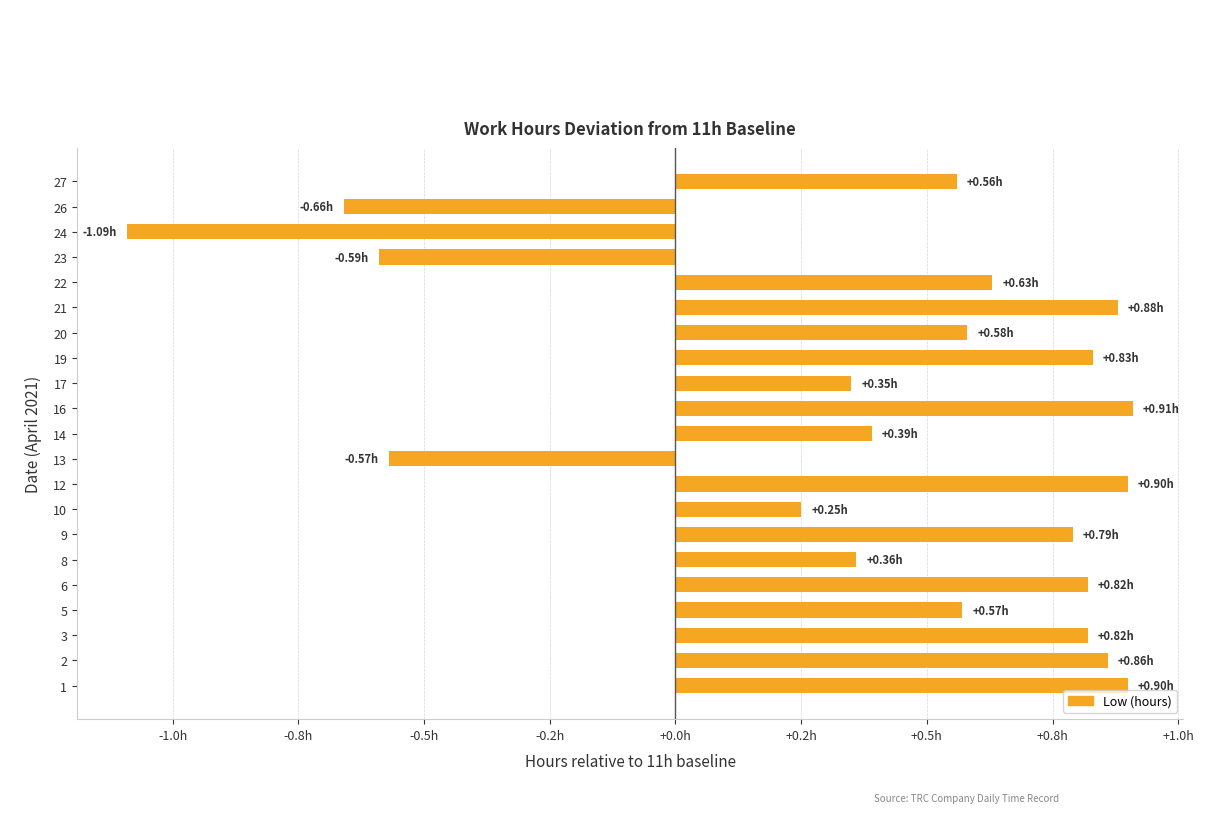

Does the chart contain any negative values?

Yes